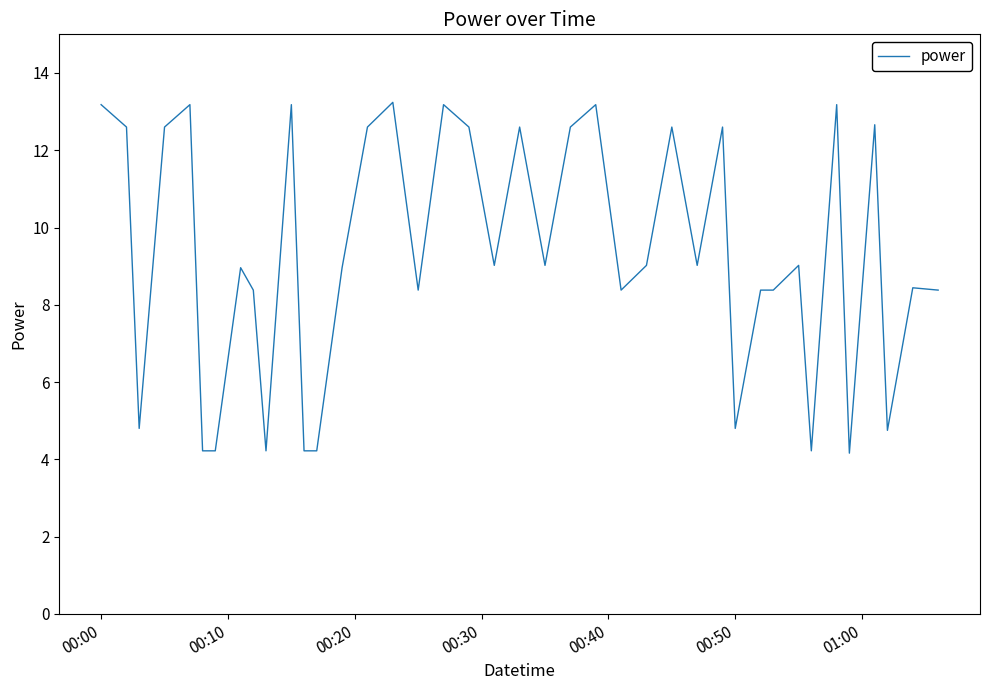

What is the maximum value shown in the chart?

13.2